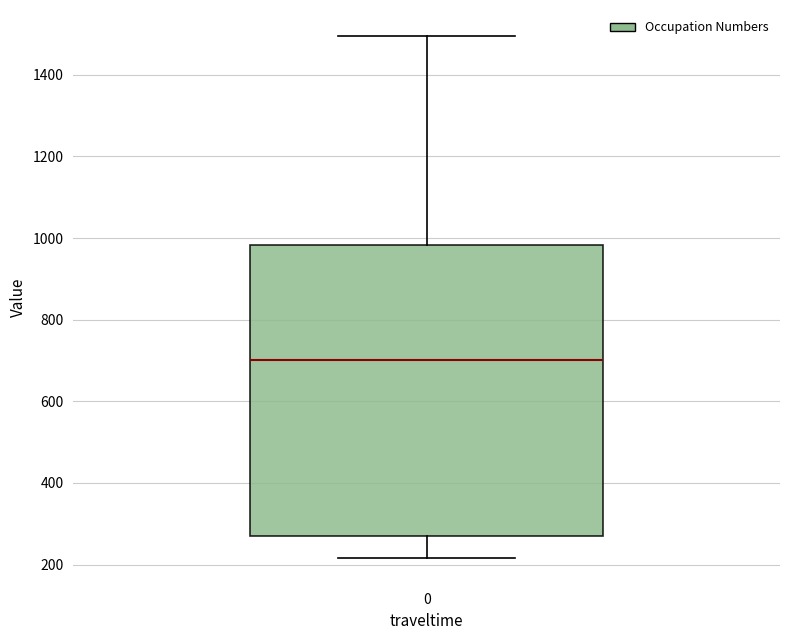

Transcribe this box plot: give where the median line is, the range the box spans, and where the two whiskers end, as read against the y-axis. The values are not printed on the chart, so give them approximately, as read against the axis.

median 700, box 280 to 980, whiskers 220 to 1500